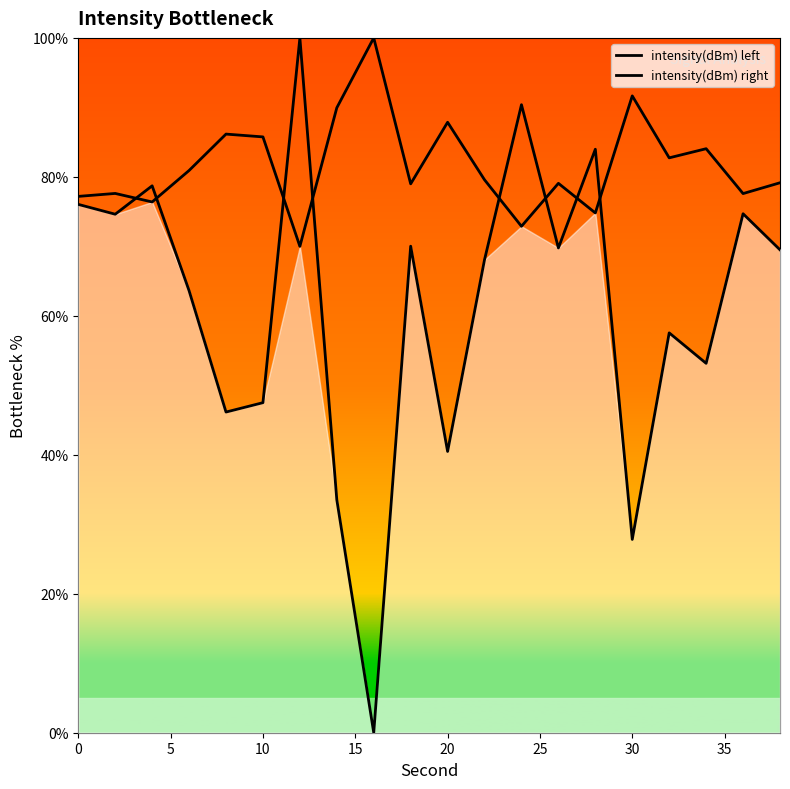

Is the value of intensity(dBm) left at 15 greater than the value of intensity(dBm) right at 16?

No